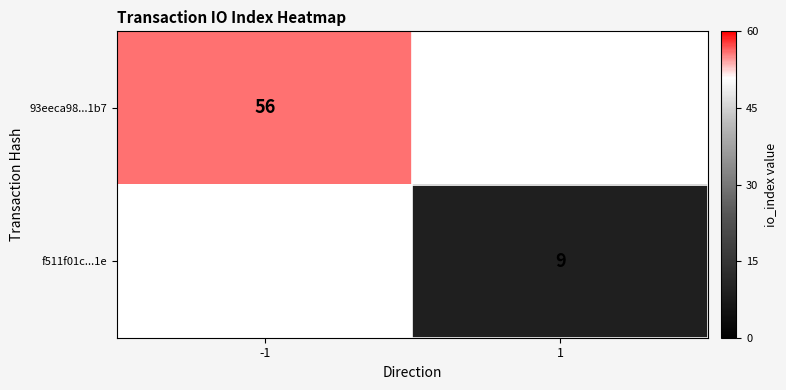

The f511f01c...1e series shows 9 at 1. True or false?

True